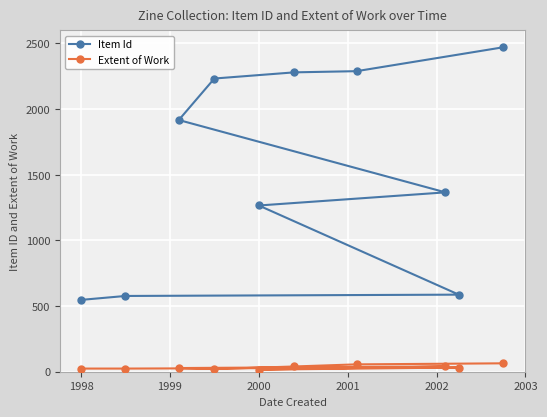

Reading right to left, what are all the values shown in this chart?

Item Id: 2471	2289	2280	2233	1917	1366	1266	587	577	547
Extent of Work: 64	56	40	20	28	40	16	32	24	24